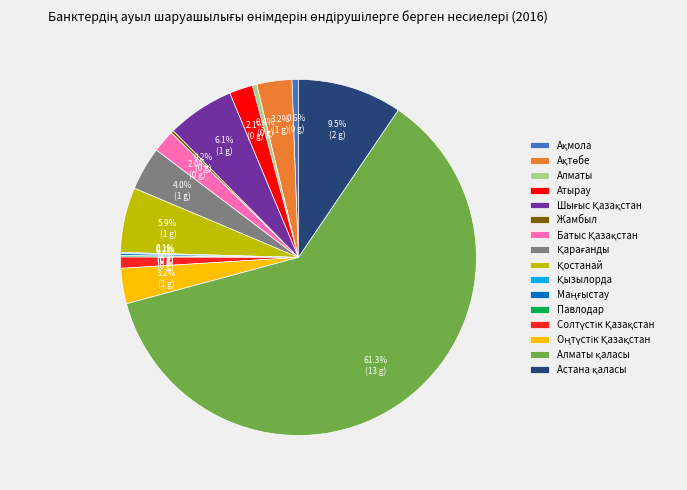

What portion of the pie excludes Атырау?

97.9%